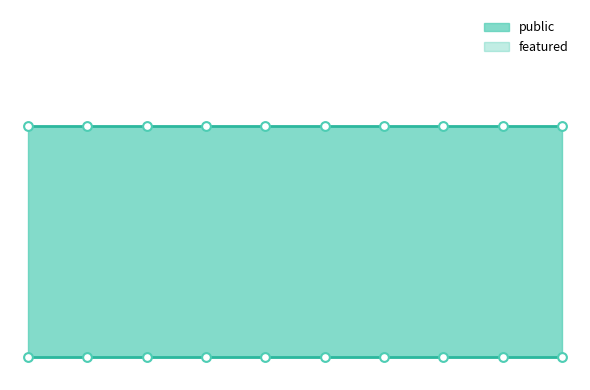

Is the value of featured at 11787 greater than the value of public at 11800?

No